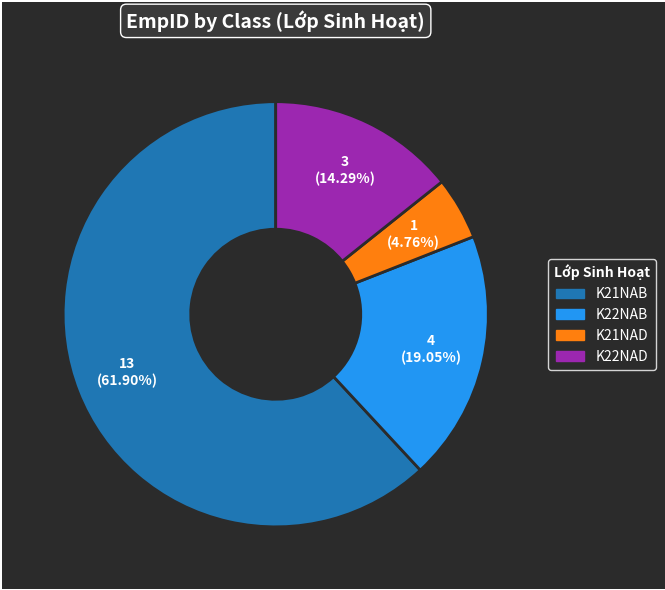

True or false: K22NAB accounts for 19% of the total.

True